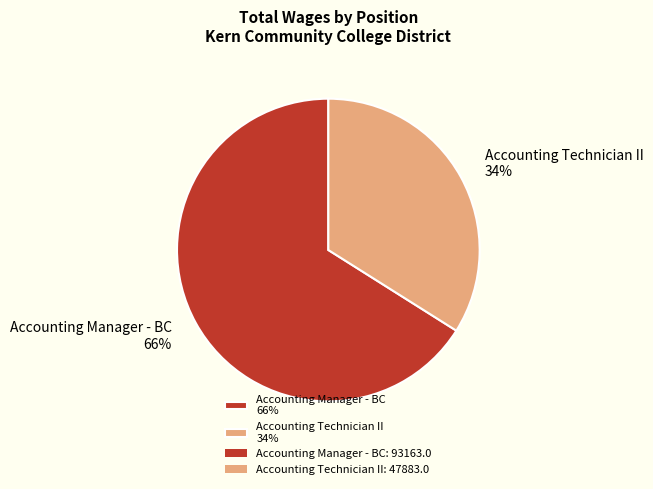

Which category accounts for the majority?

Accounting Manager - BC